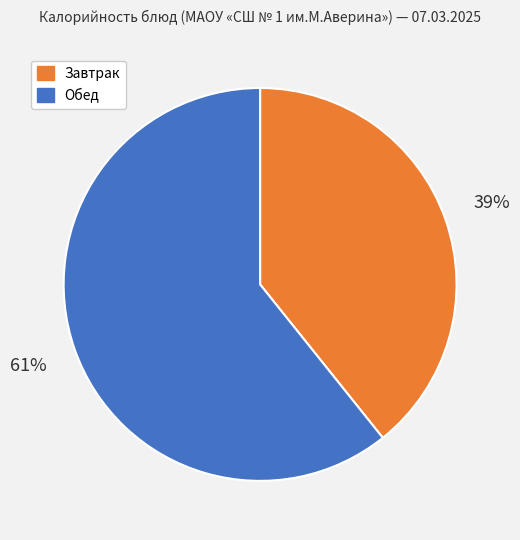

To the nearest percent, what is the average slice percentage?

50%